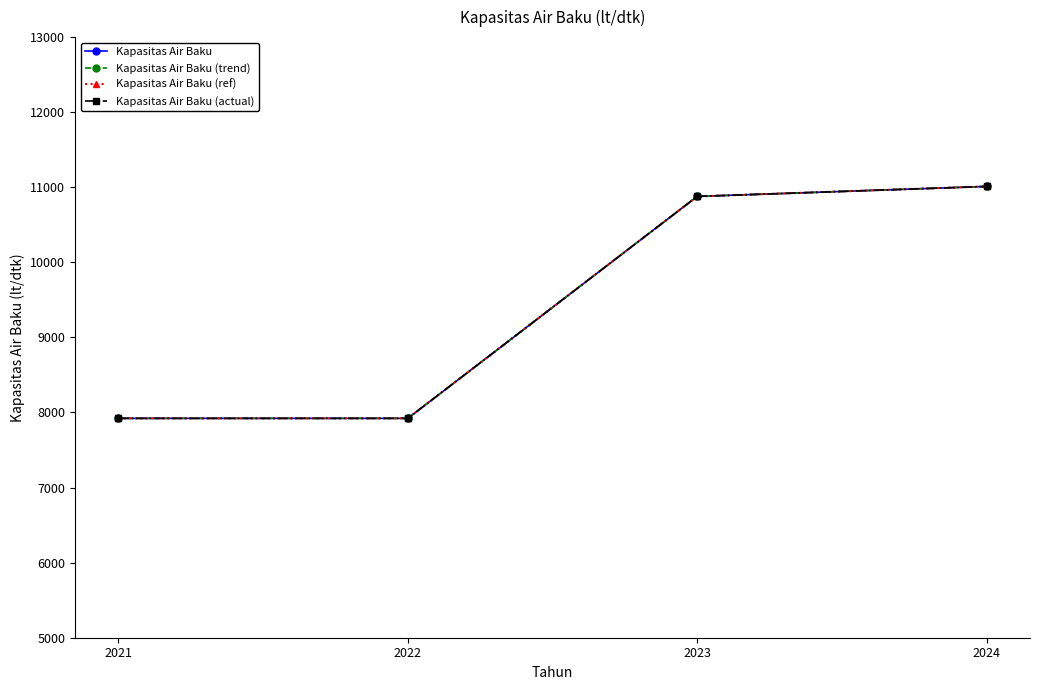

At how many categories does at least one series exceed 9087?

2